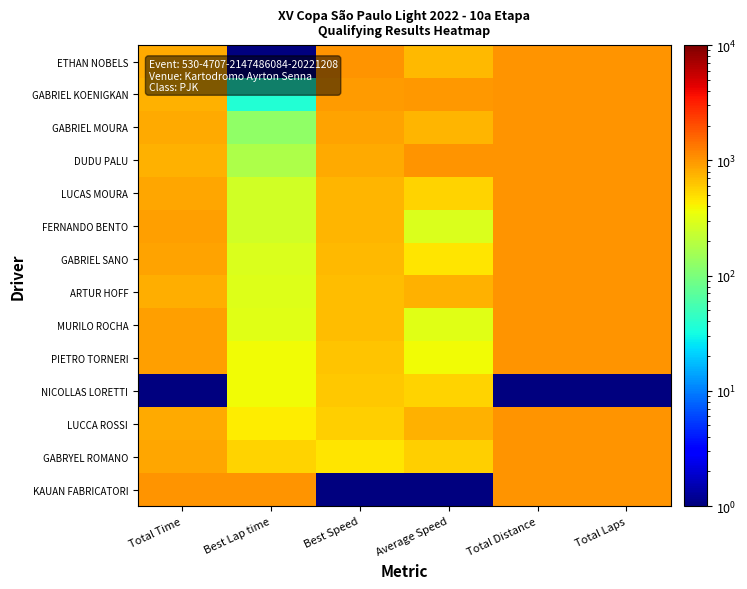

What is the total value across all series at Total Laps?

13014.0